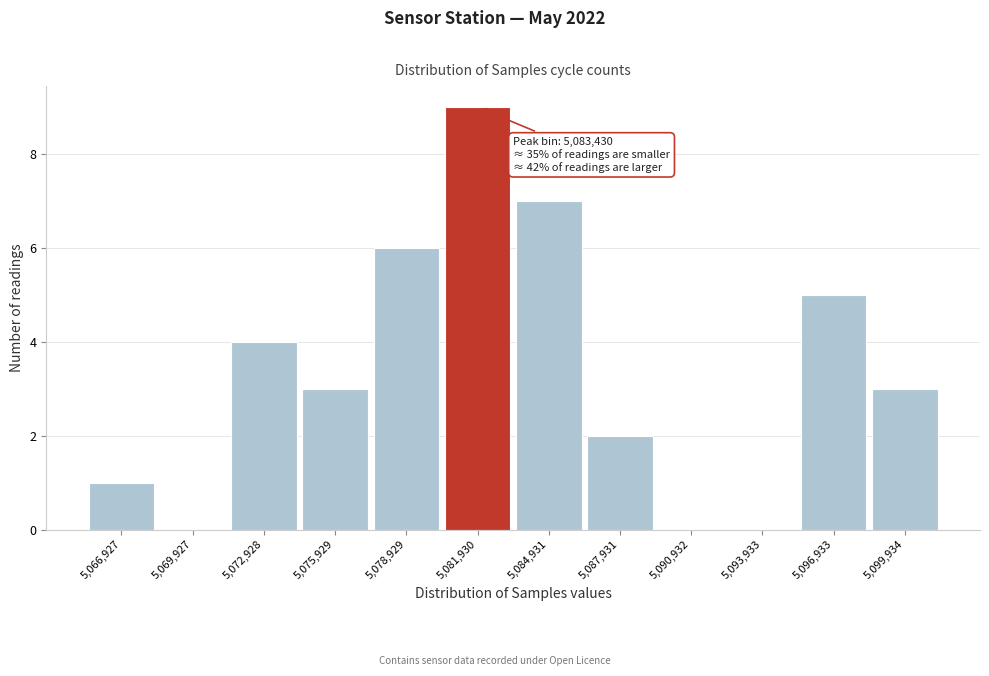

Reading left to right, what are all the values shown in this chart?

5,066,927=1	5,069,927=0	5,072,928=4	5,075,929=3	5,078,929=6	5,081,930=9	5,084,931=7	5,087,931=2	5,090,932=0	5,093,933=0	5,096,933=5	5,099,934=3